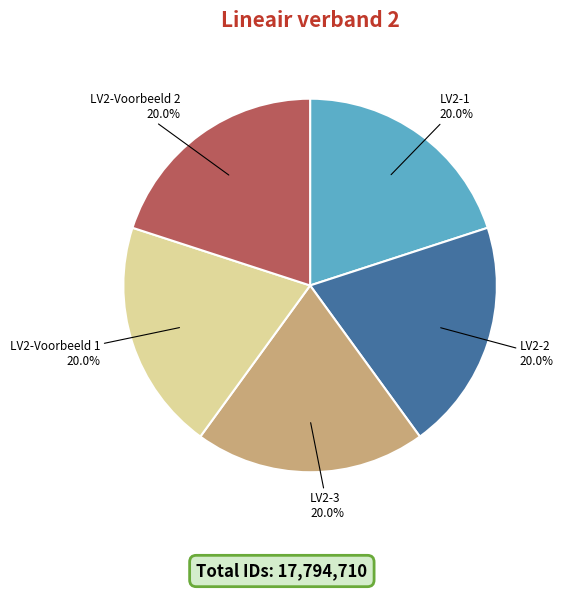

Does any single category account for the majority?

No